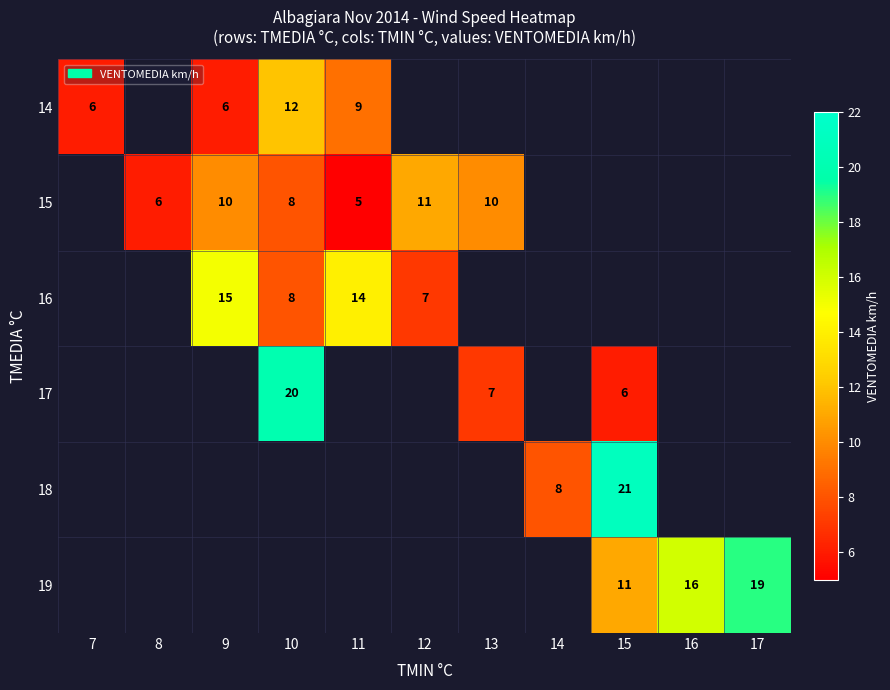

At which category does the chart reach its peak across all series?

15